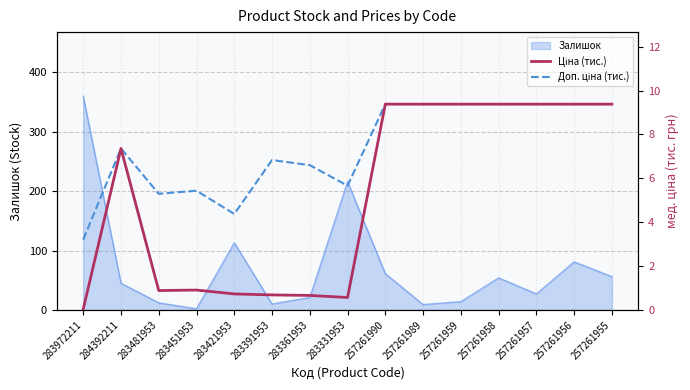

The value of Залишок at 257261957 is 27. True or false?

True